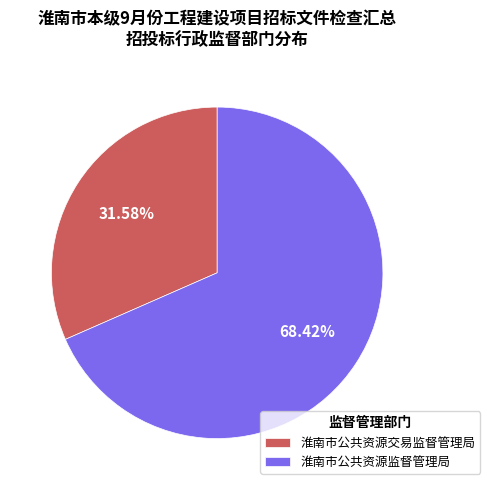

Which has a higher value, 淮南市公共资源交易监督管理局 or 淮南市公共资源监督管理局?

淮南市公共资源监督管理局